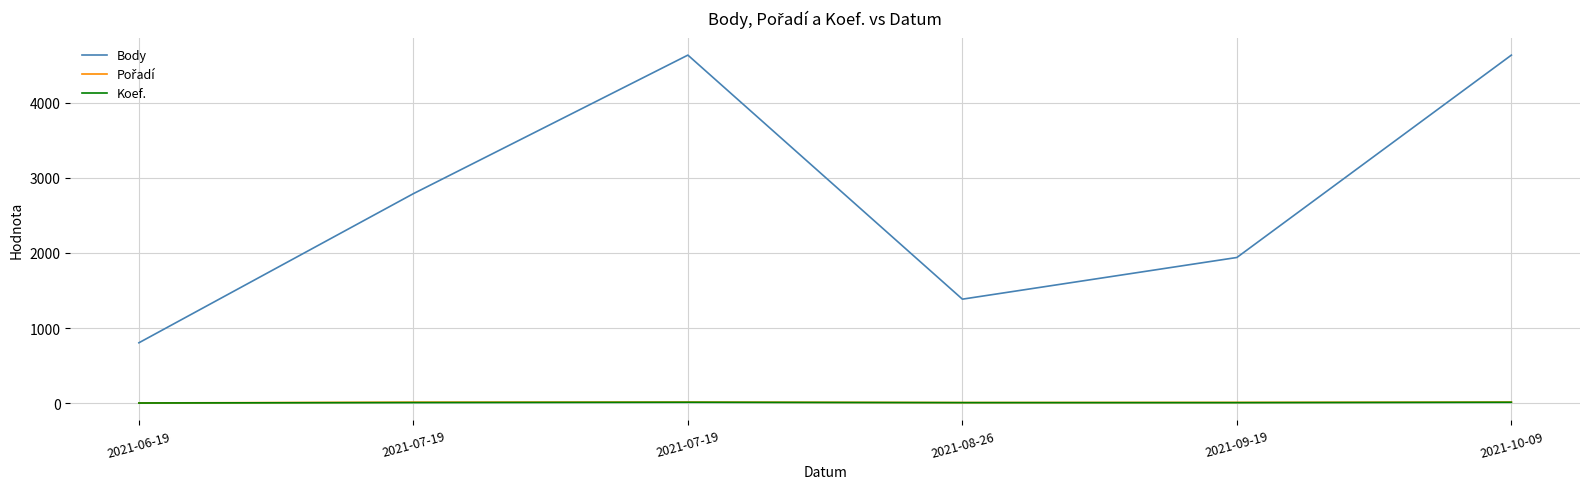

Is it true that Koef. equals 5 at 2021-10-09?

False